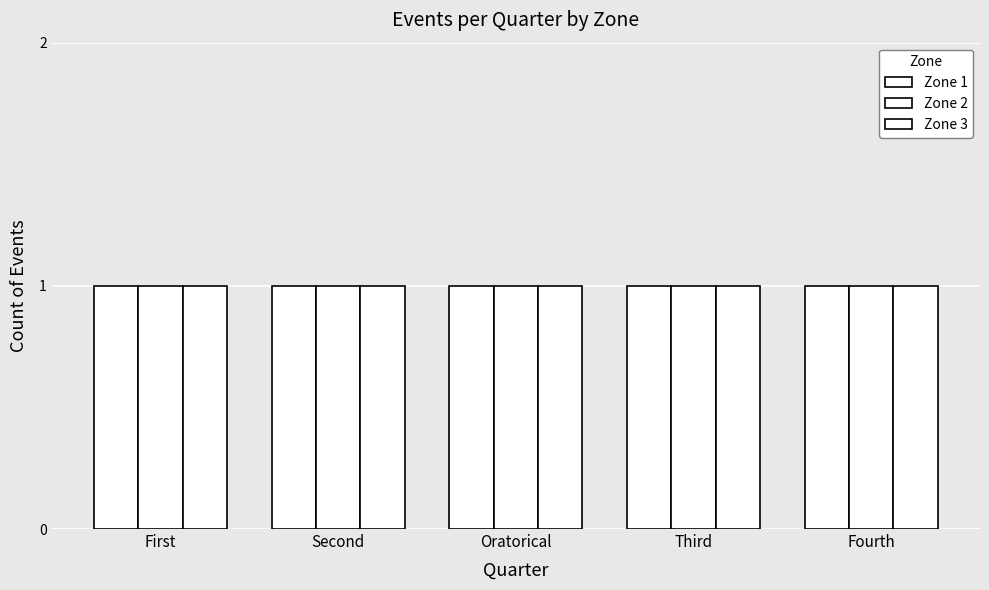

What is the sum of all Zone 1 values?

5